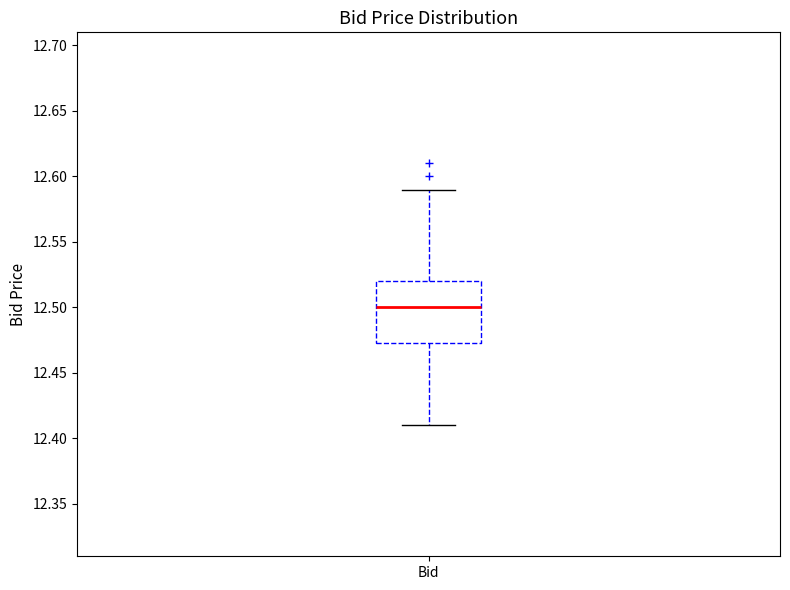

Read this box plot against the y-axis: the position of the median line, the range covered by the box, and the ends of both whiskers. The values are not printed on the chart, so give them approximately, as read against the axis.

median 12.500, box 12.475 to 12.520, whiskers 12.410 to 12.590